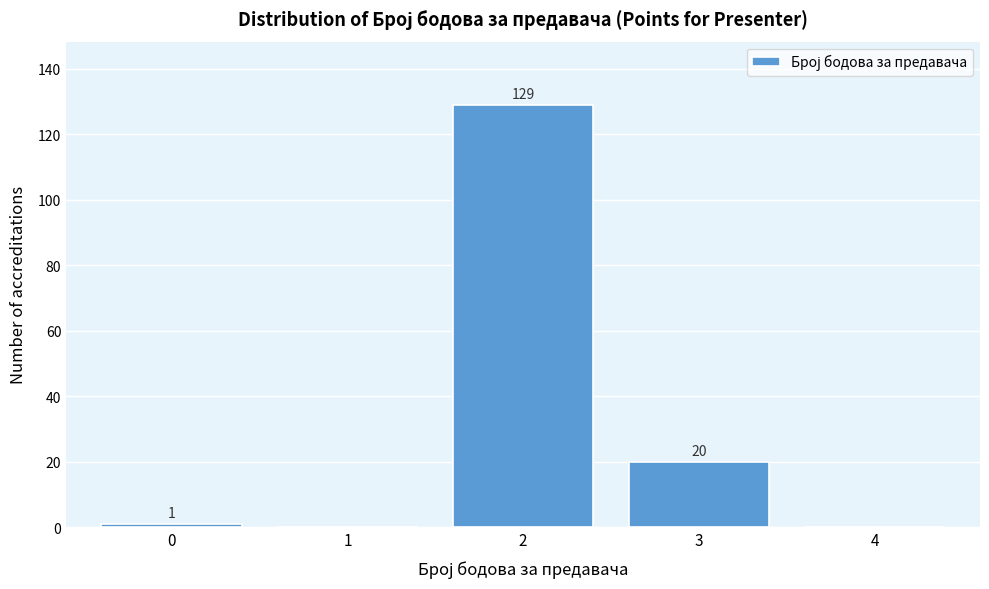

Reading left to right, what are all the values shown in this chart?

0=1	1=0	2=129	3=20	4=0